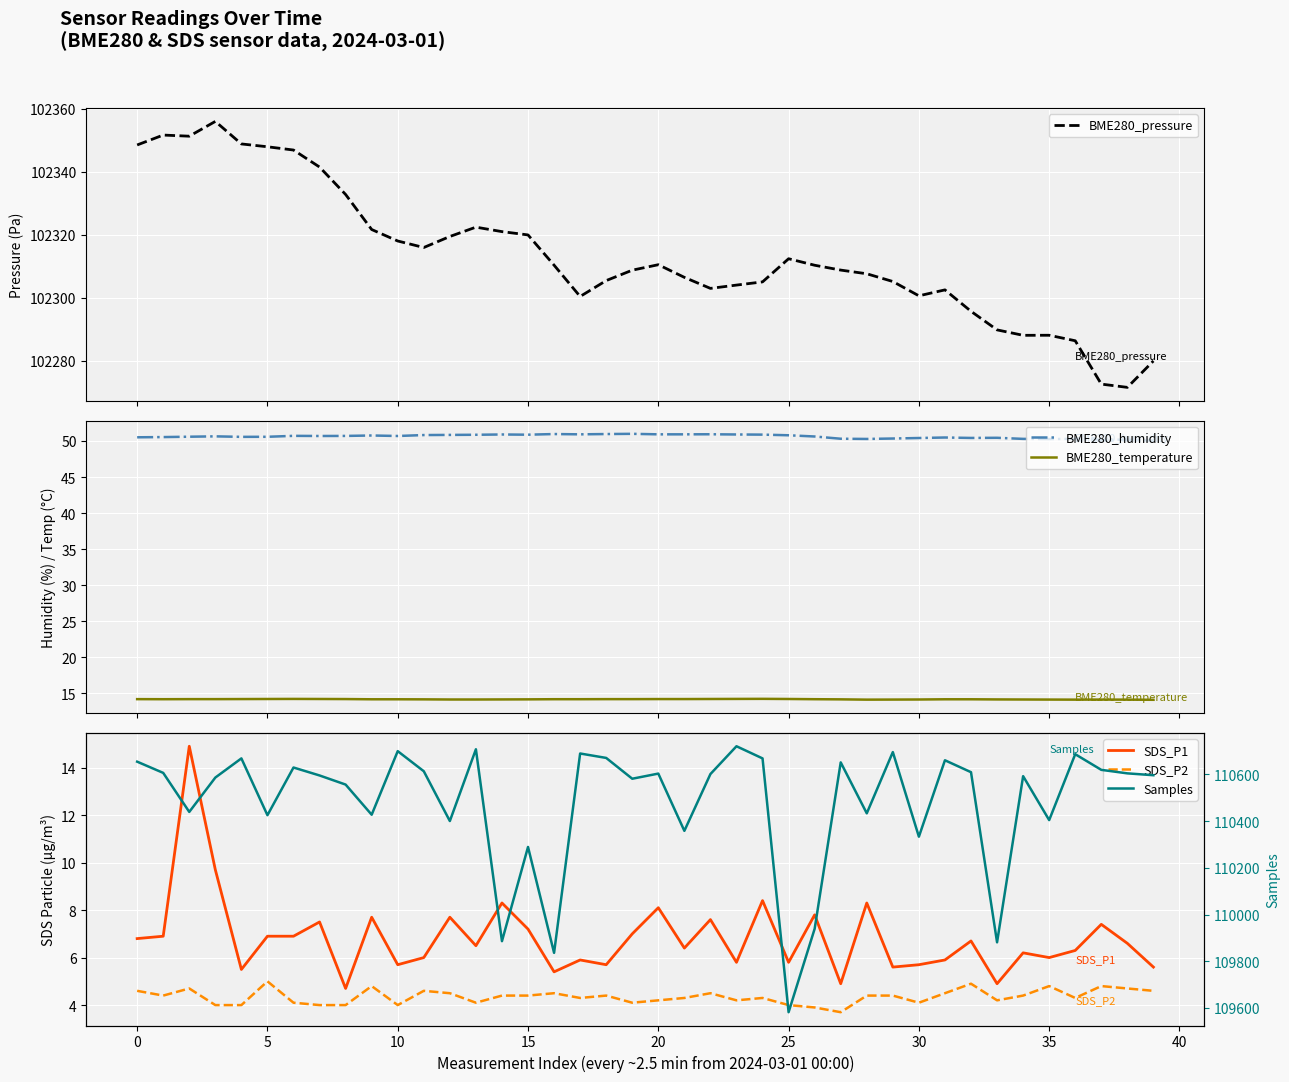

True or false: BME280_temperature and BME280_humidity cross at least once.

False